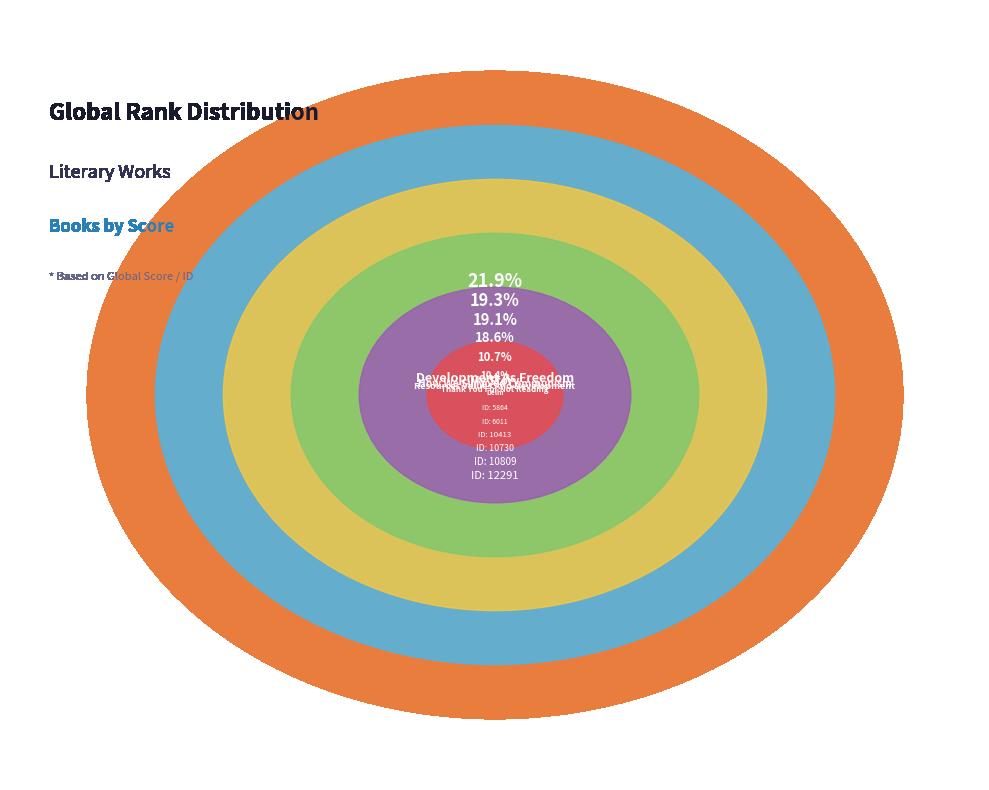

What percentage is the Delhi slice, to the nearest percent?

10%